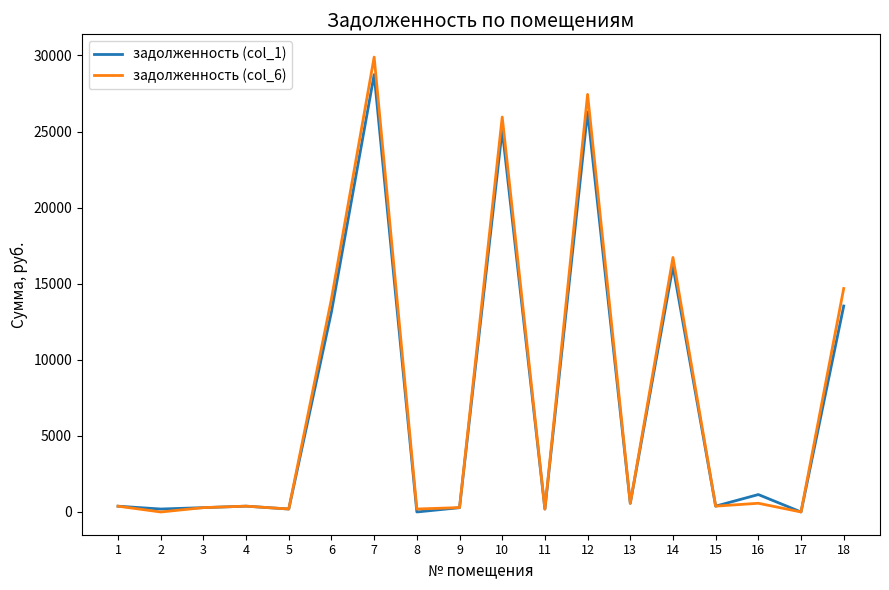

At which category is the sum across all series the highest?

7